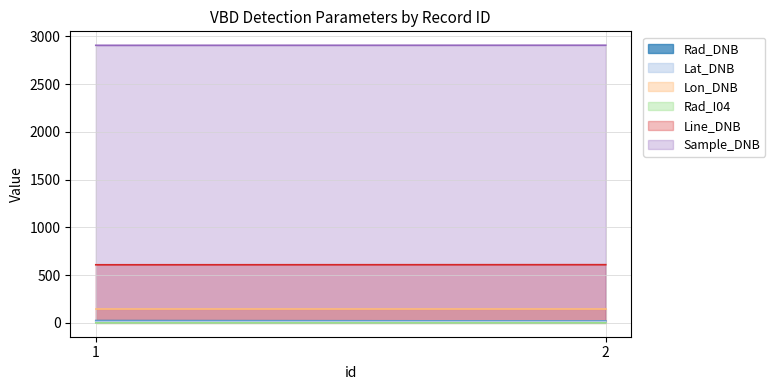

Is it true that Sample_DNB equals 2907.0 at 2?

True